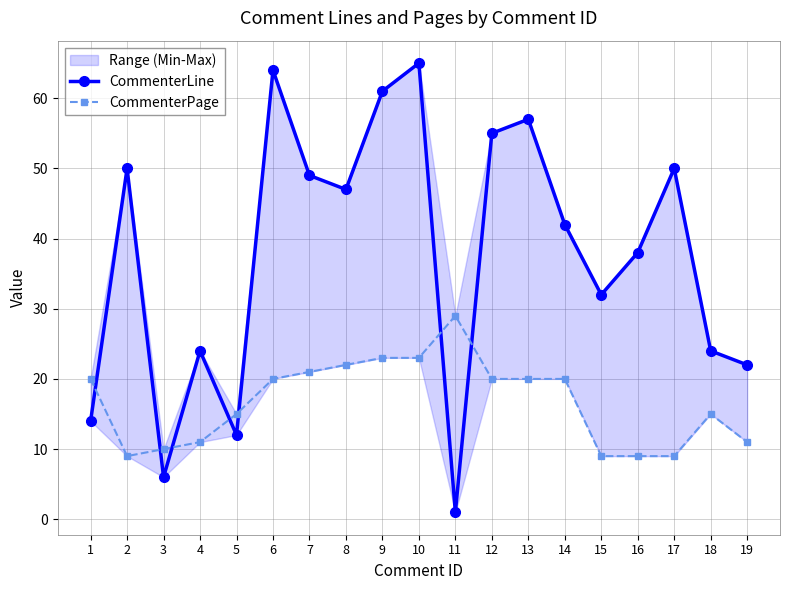

What is the approximate value of CommenterLine at 13, to the nearest 10?

60